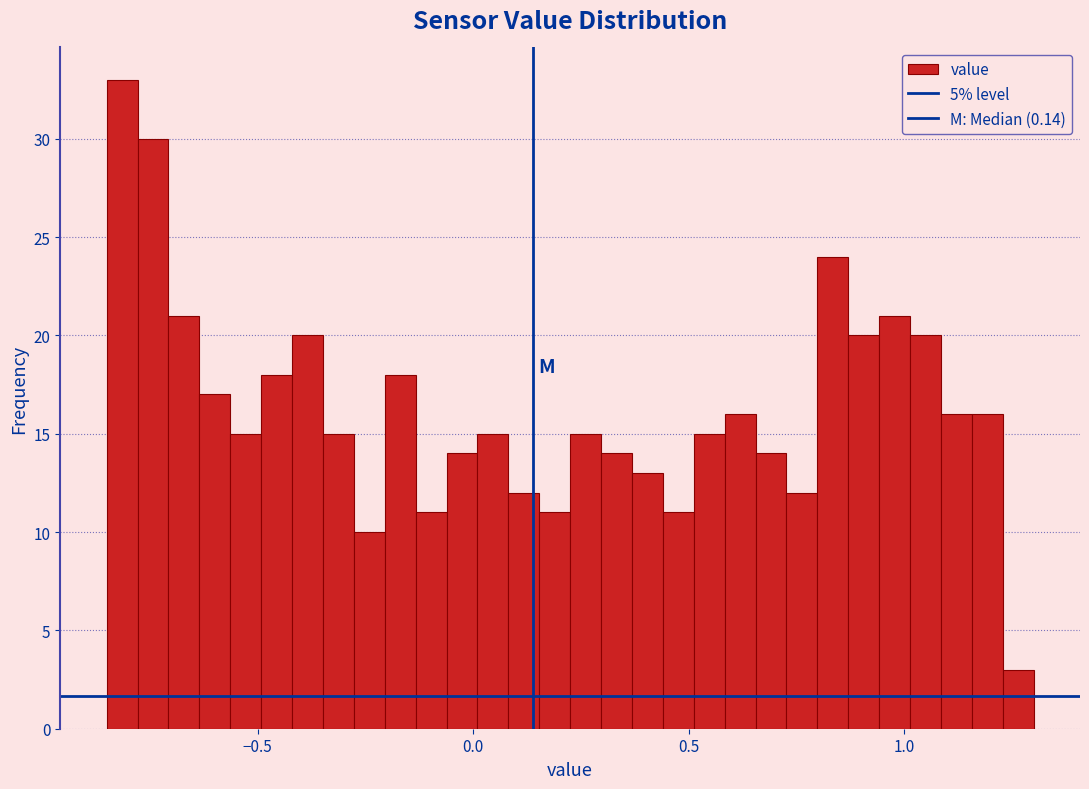

Read against the x-axis, roughly where is the centre of the tallest bar?

-0.80